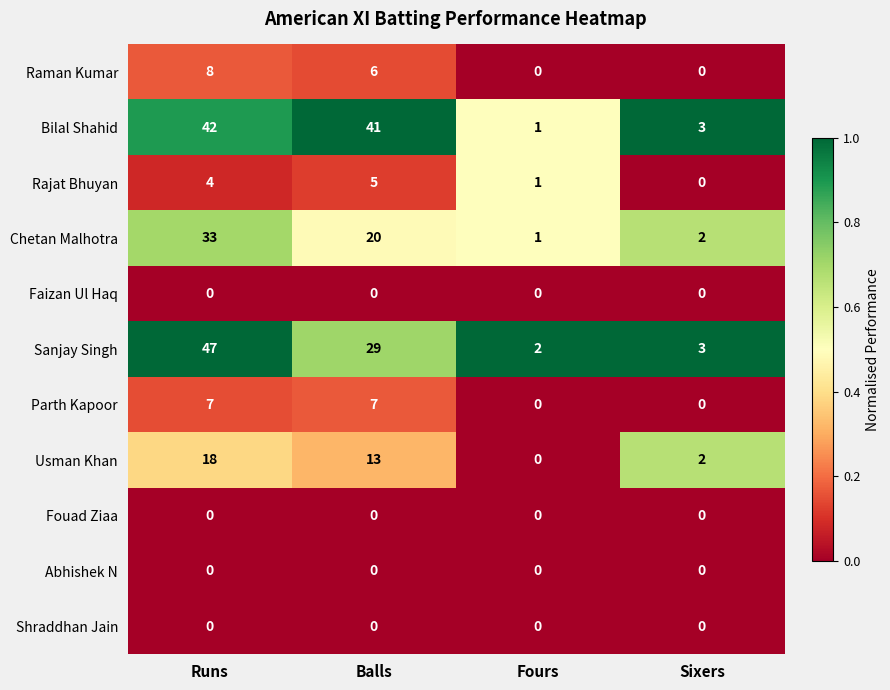

The value of Bilal Shahid at Balls is 11. True or false?

False